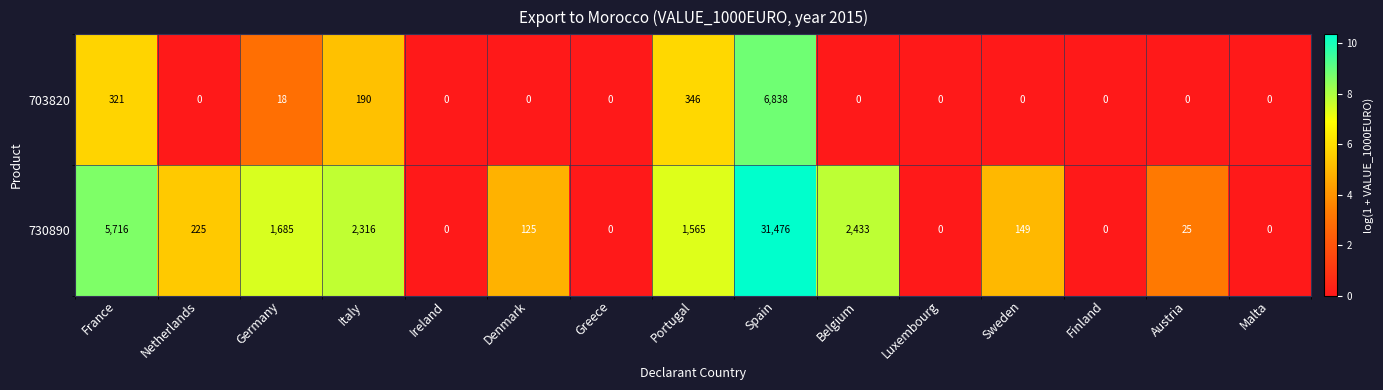

What is the difference between the highest and lowest values at Spain?

24638